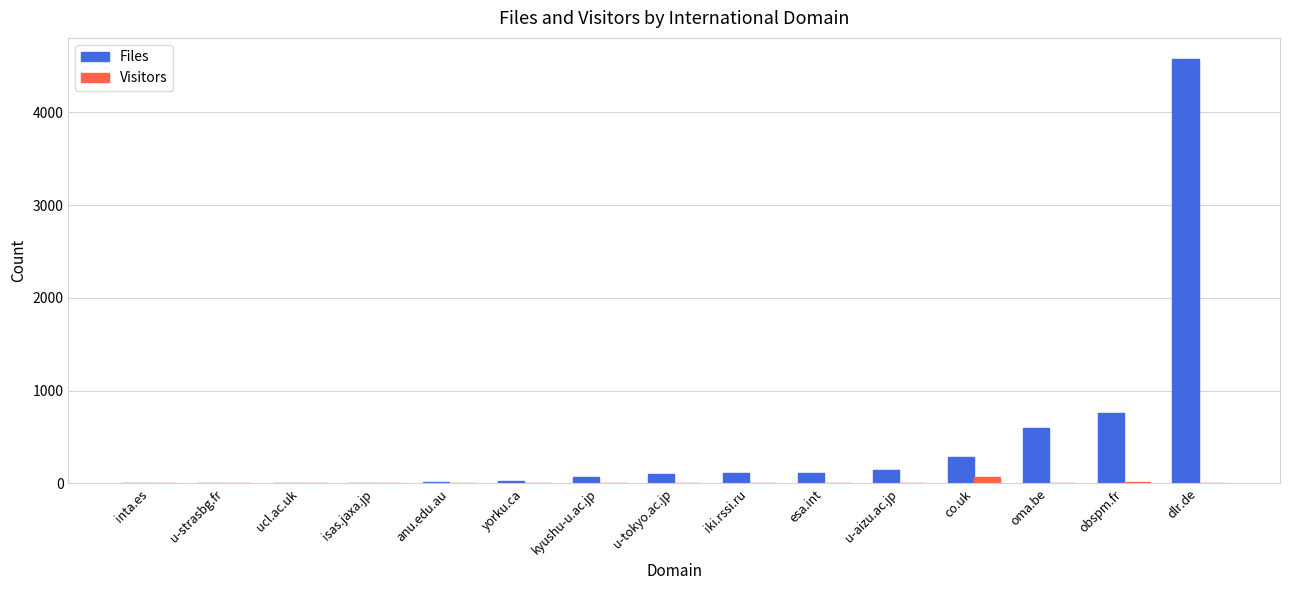

What is the difference between the Files values at isas.jaxa.jp and obspm.fr?

756